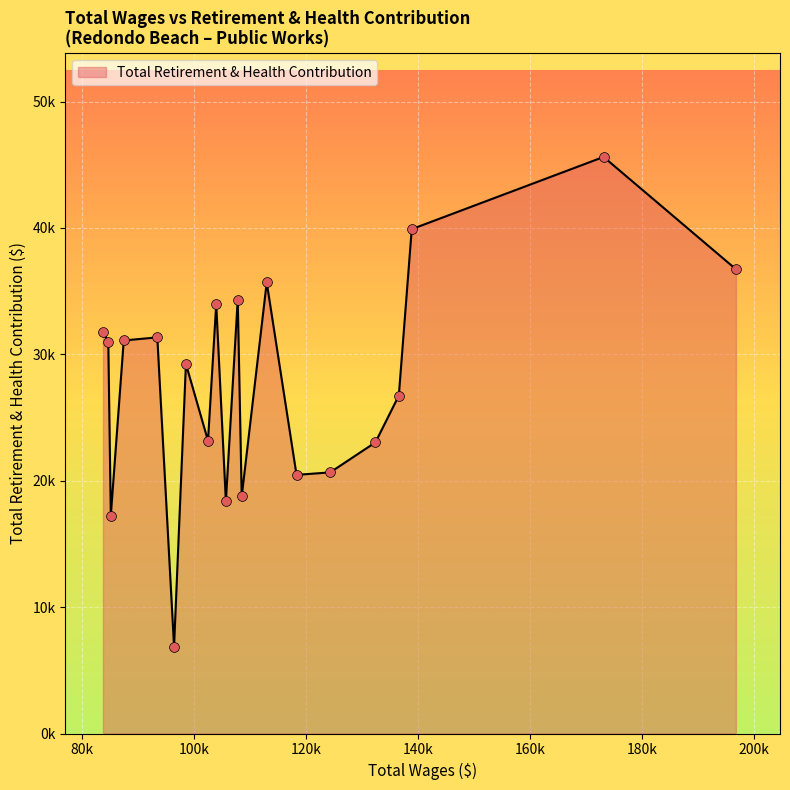

Is this an area chart (filled region under the line)?

Yes